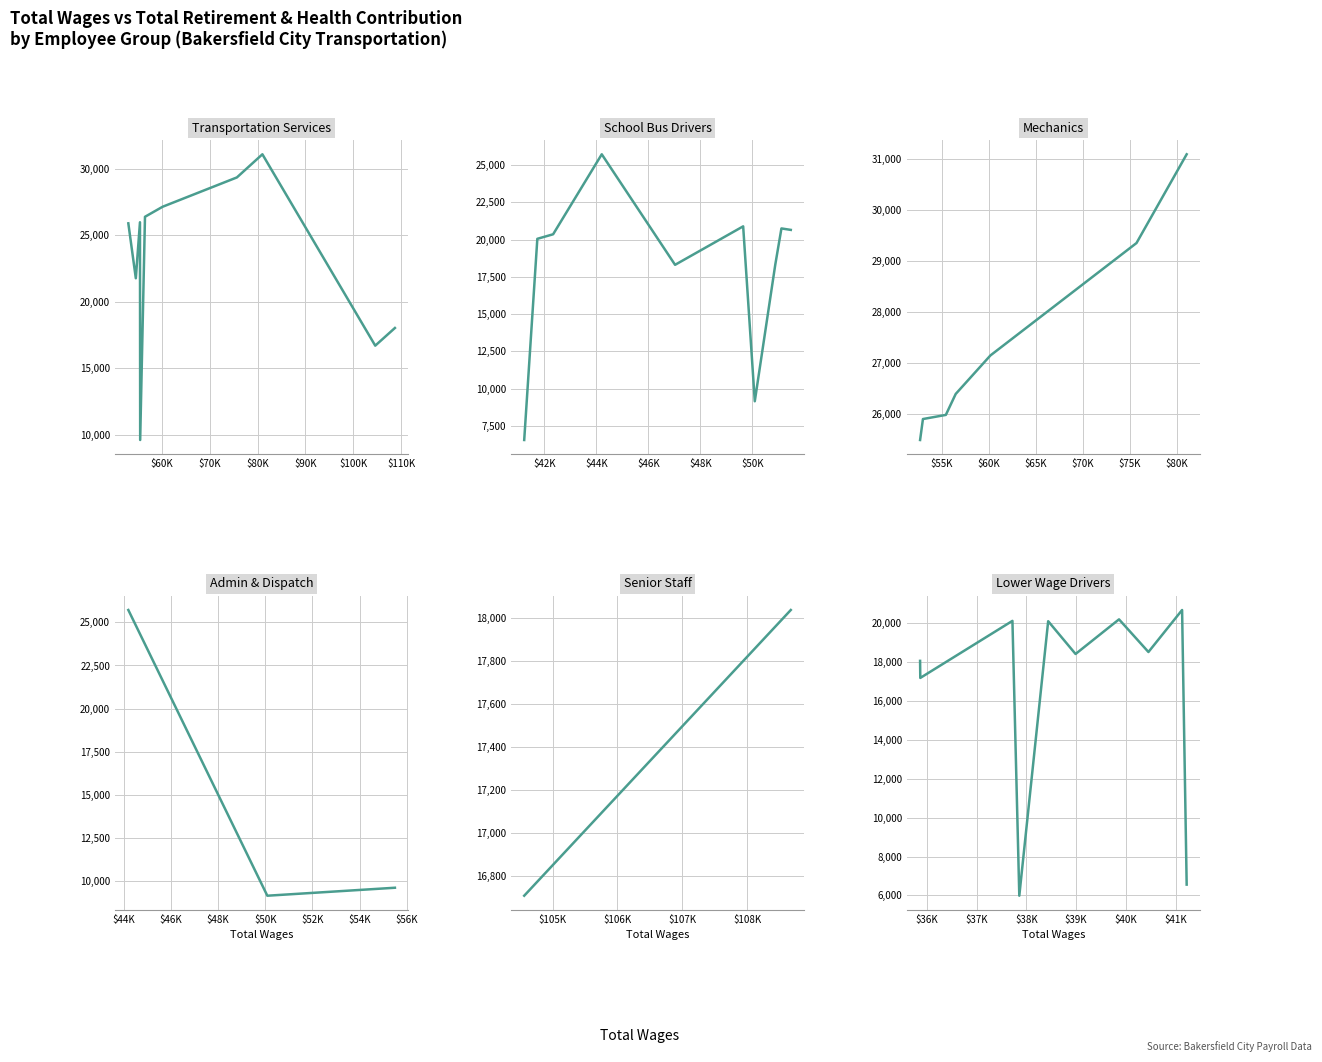

What is the minimum value shown in the chart?

5987